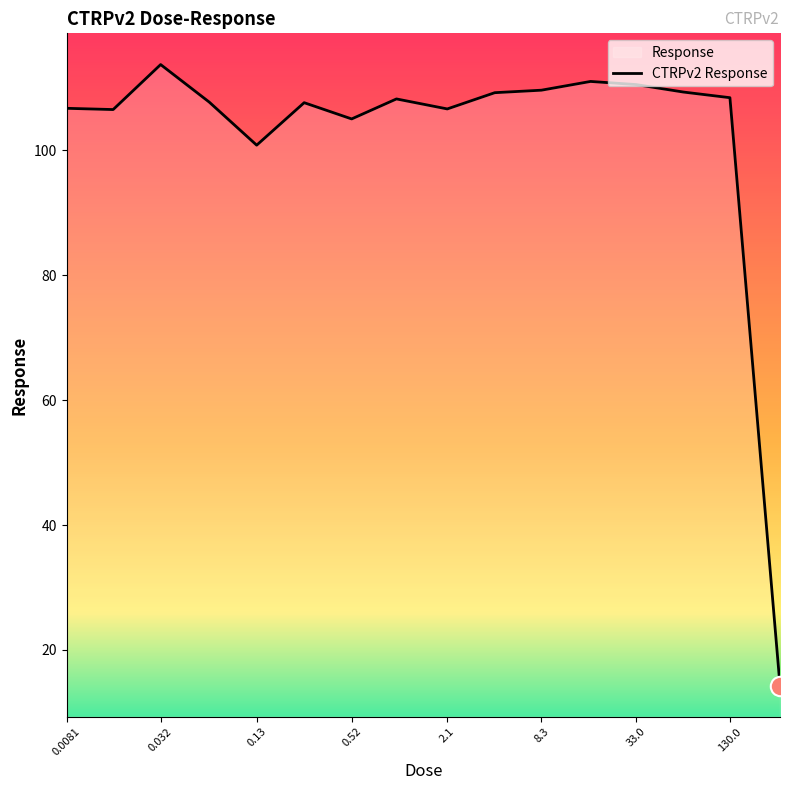

Which label corresponds to the largest value in the chart?

0.032